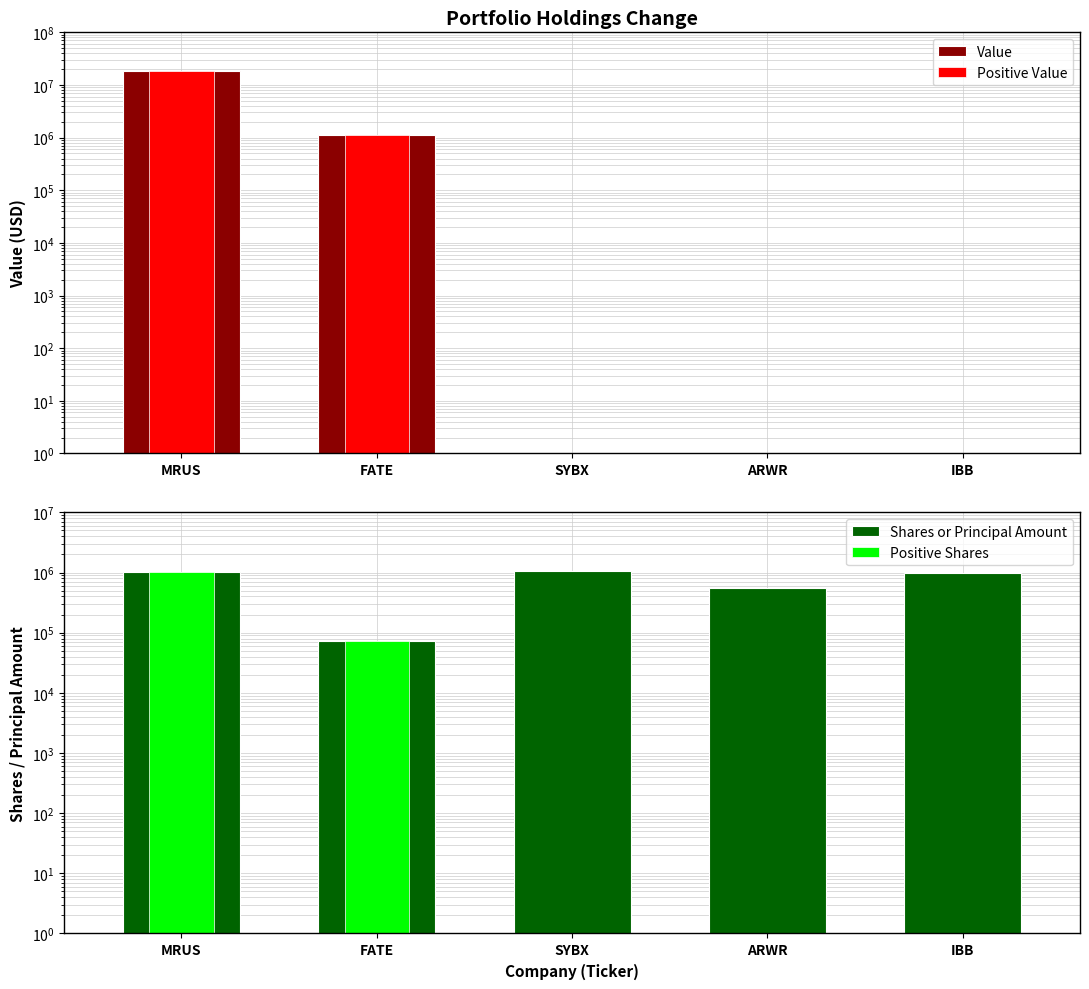

At which category is the sum across all series the highest?

MRUS